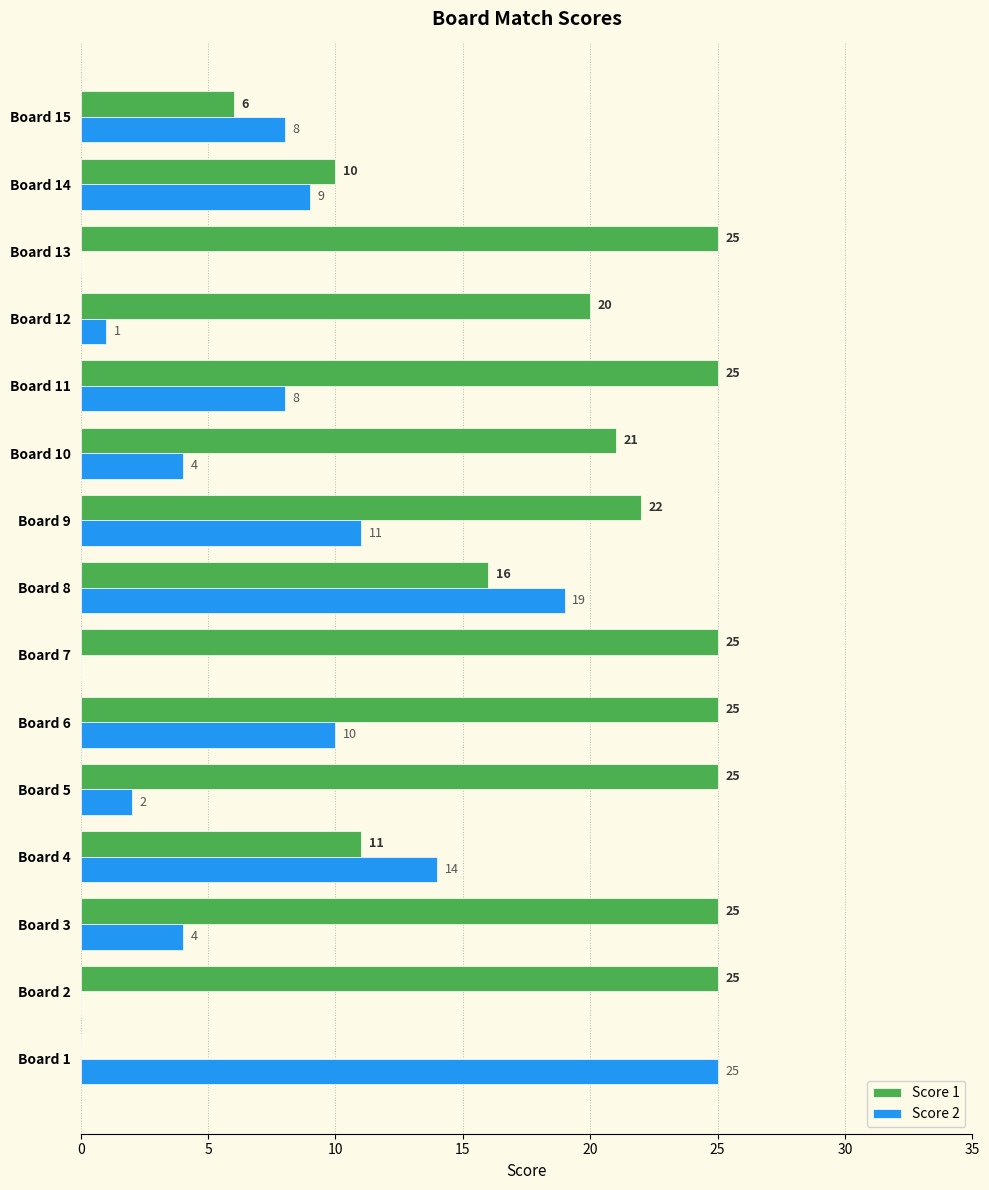

What is the sum of the Score 1 values at Board 9 and Board 2?

47